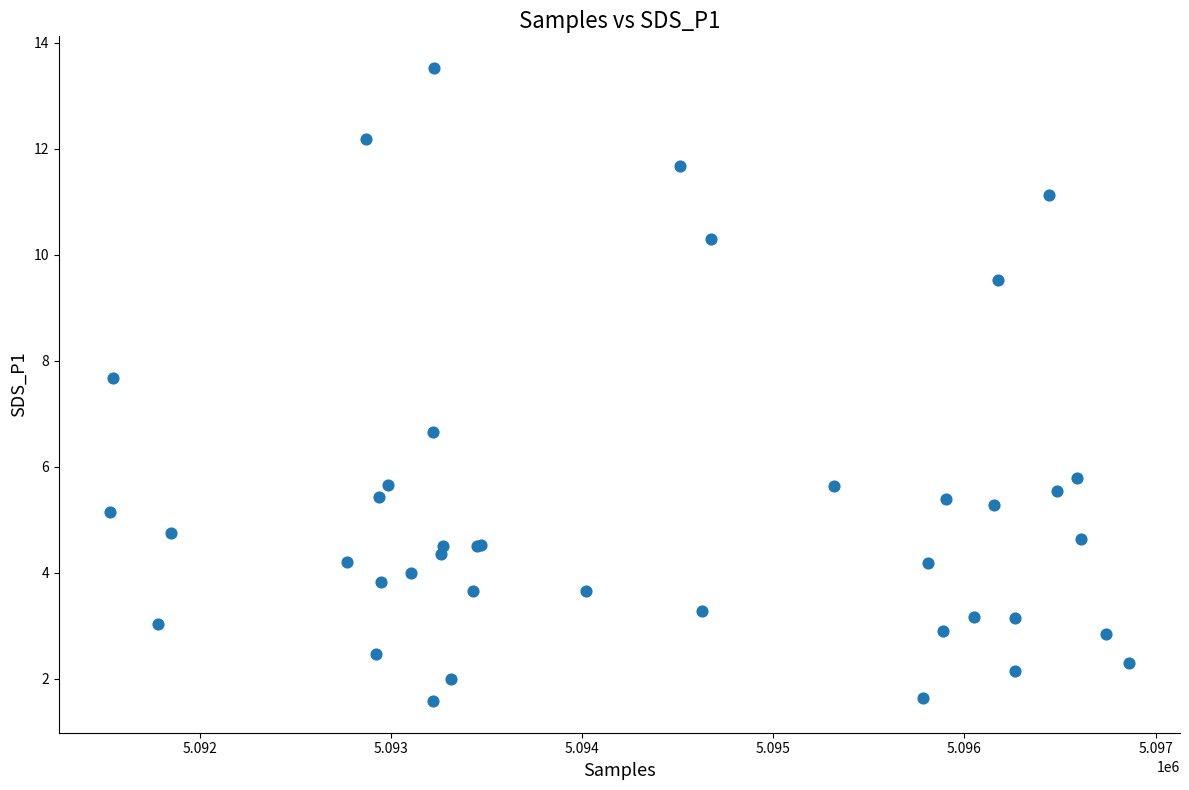

What Y value in the scatter plot is closest to 7?

6.7